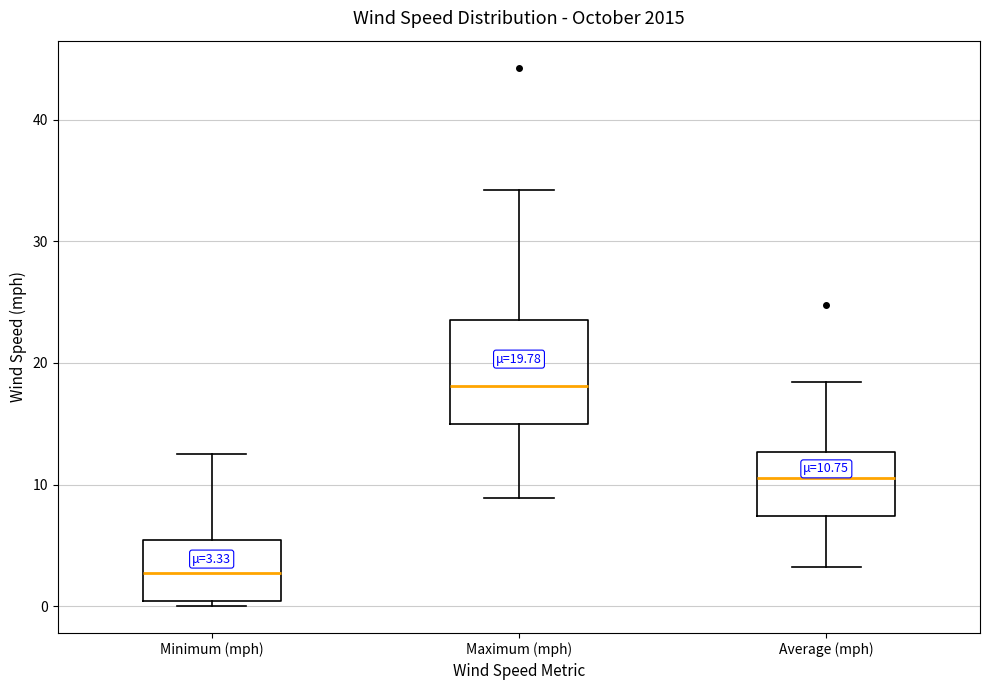

Which box is the tallest, from its lower edge to its upper edge?

Maximum (mph)